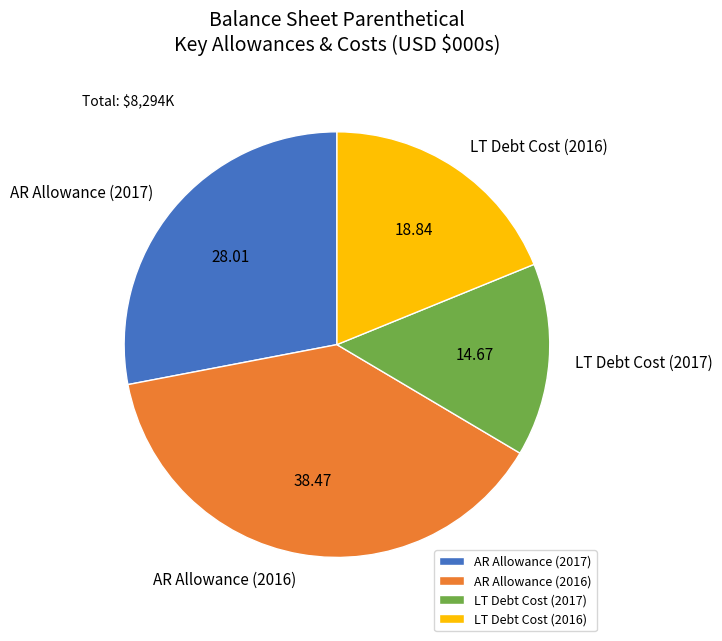

What is the smallest slice in the pie chart?

LT Debt Cost (2017)